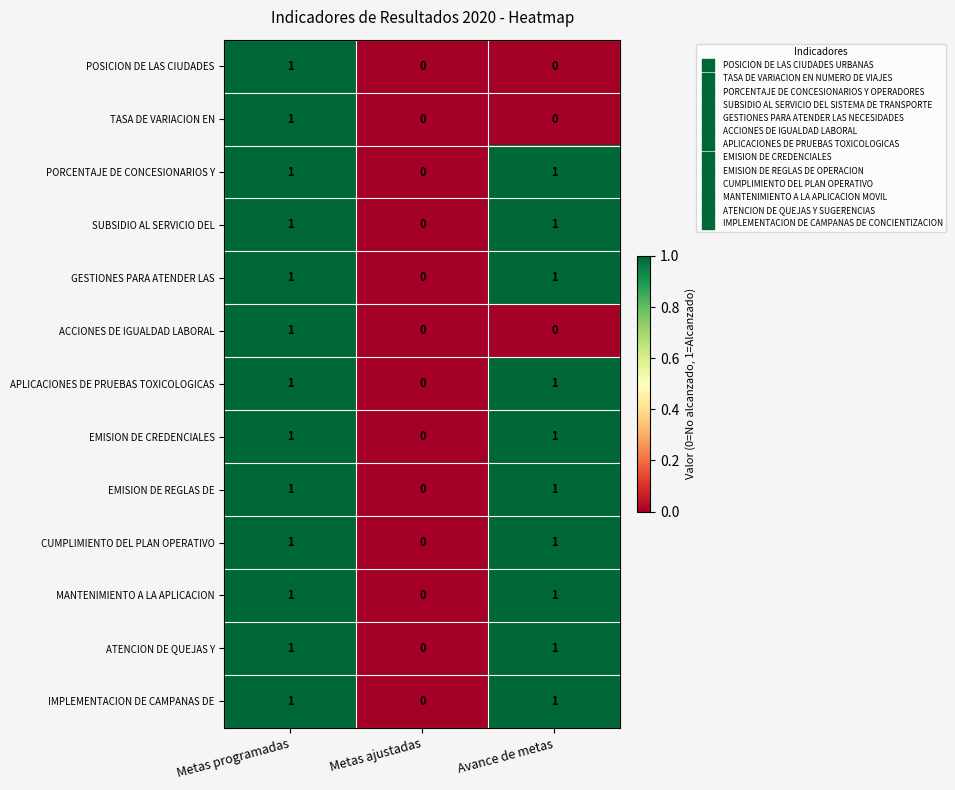

Is the value of MANTENIMIENTO A LA APLICACION at Metas ajustadas greater than the value of IMPLEMENTACION DE CAMPANAS DE at Avance de metas?

No